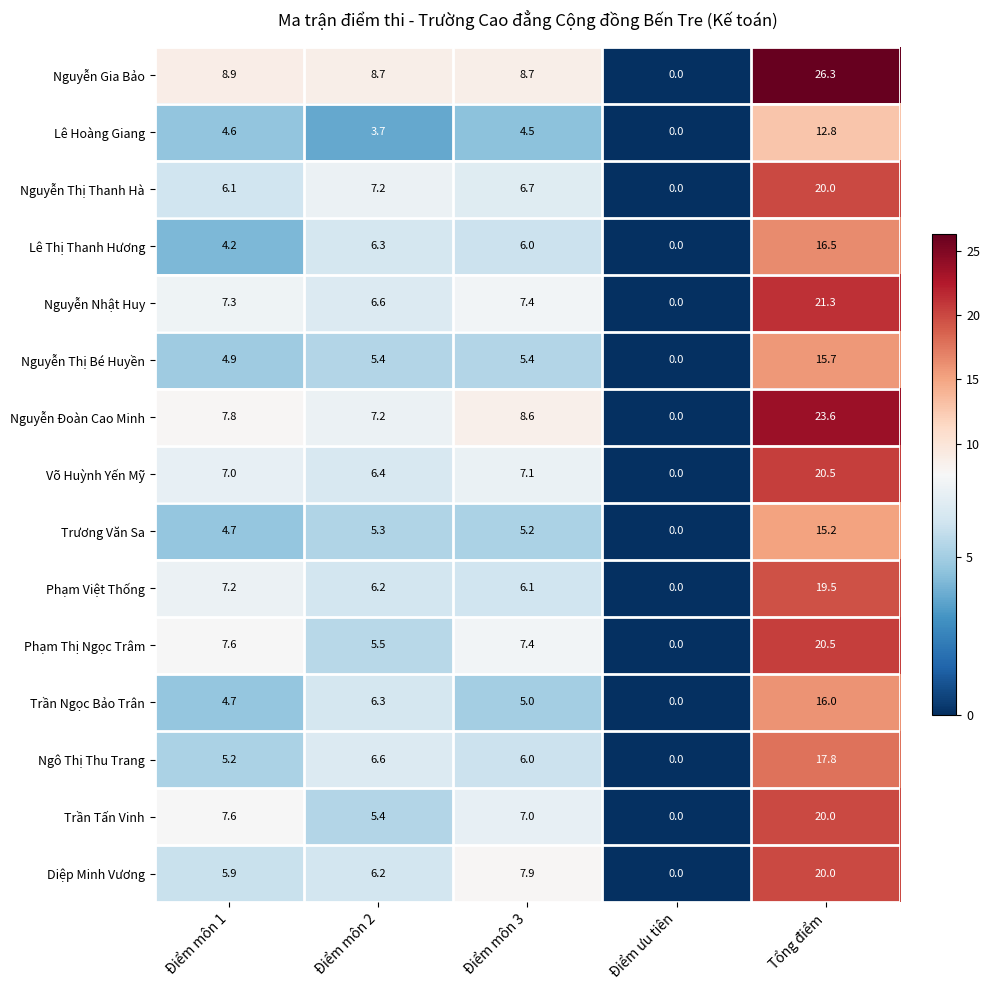

The Võ Huỳnh Yến Mỹ series shows 7.0 at Điểm môn 1. True or false?

True